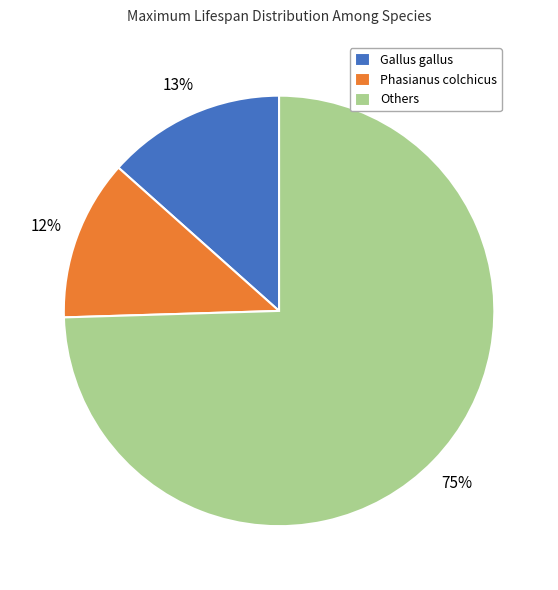

To the nearest percent, what is the average slice percentage?

33%